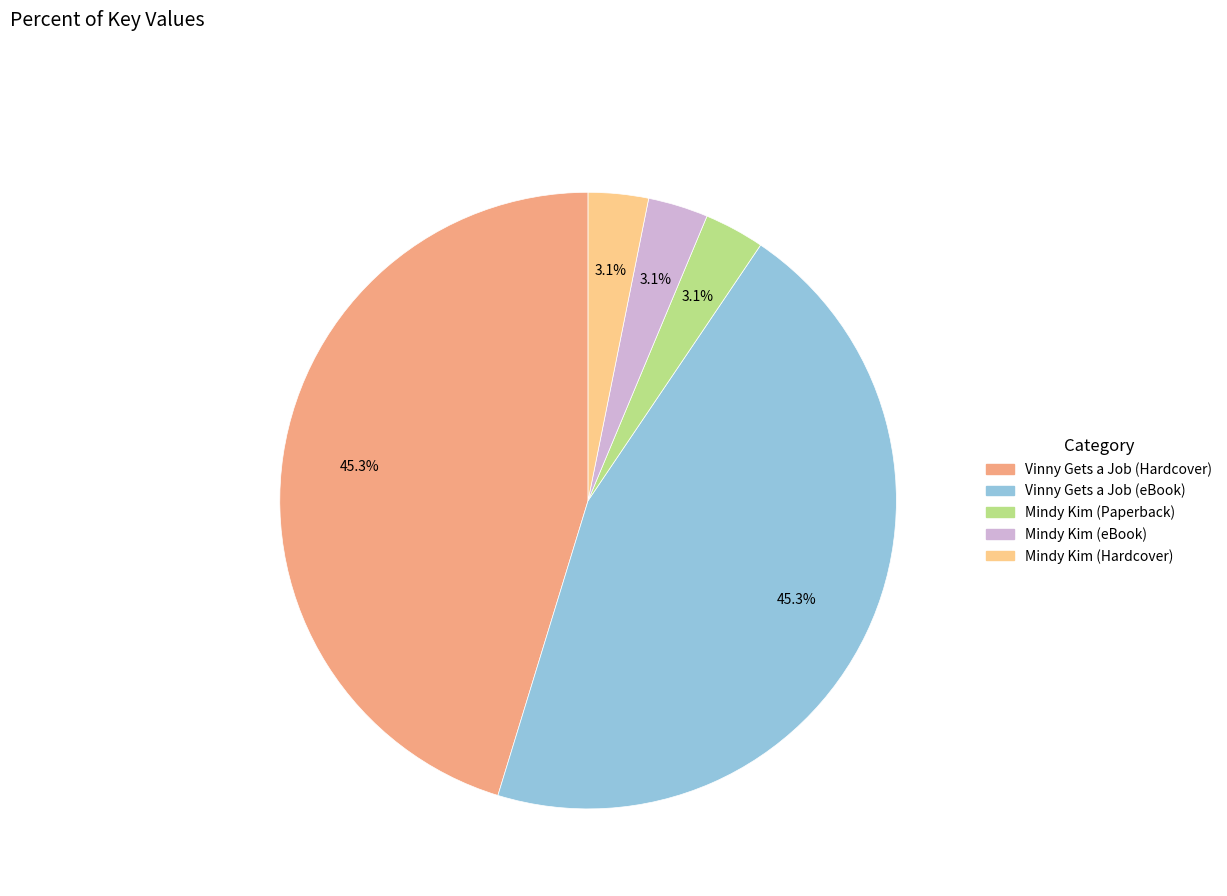

To the nearest percent, what percentage of the pie is Vinny Gets a Job (Hardcover)?

45%